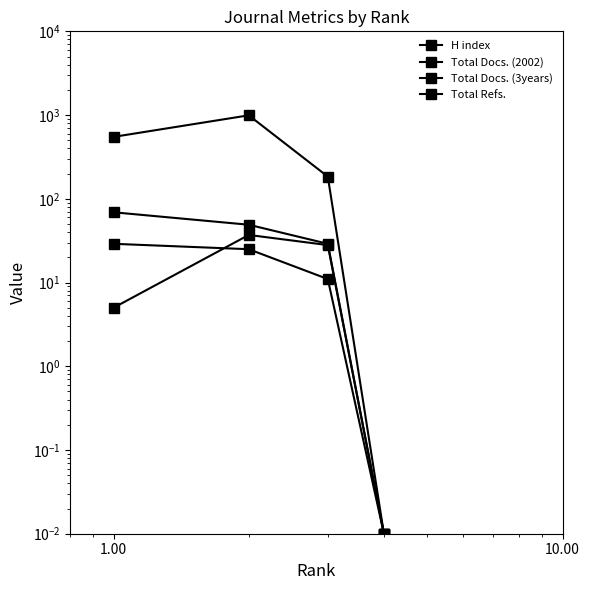

Which series changed the most between 0.01 and 0.10?

Total Refs.